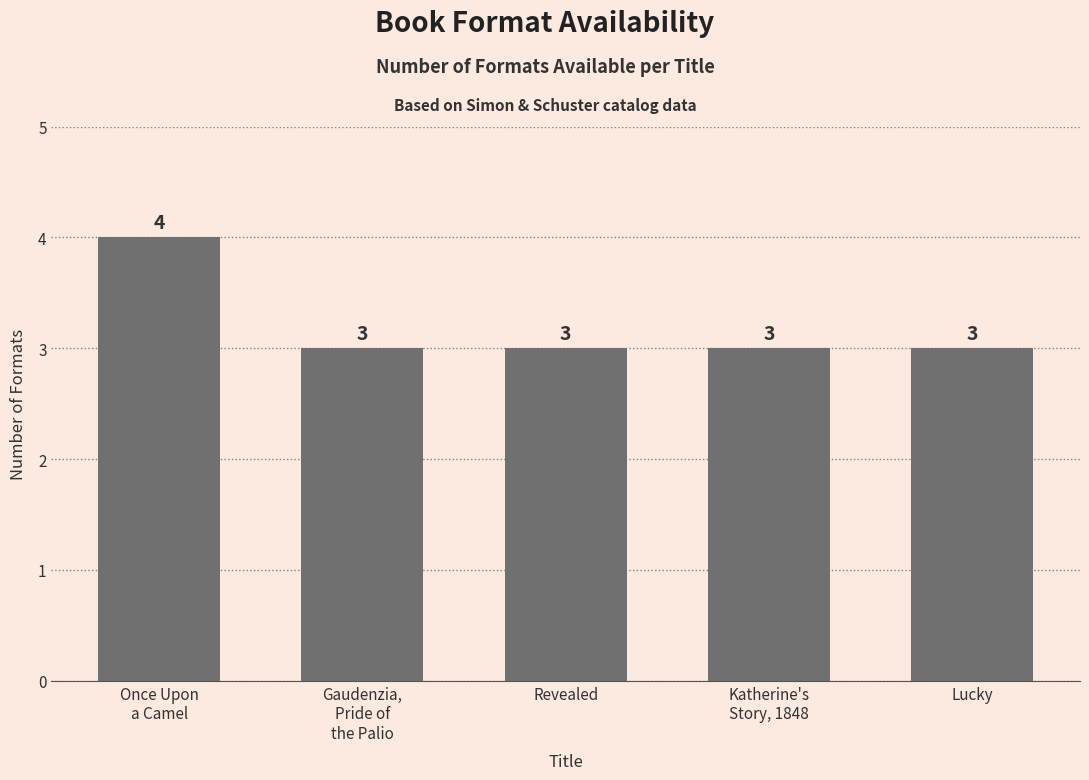

What is the label of the 5th bar from the left?

Lucky